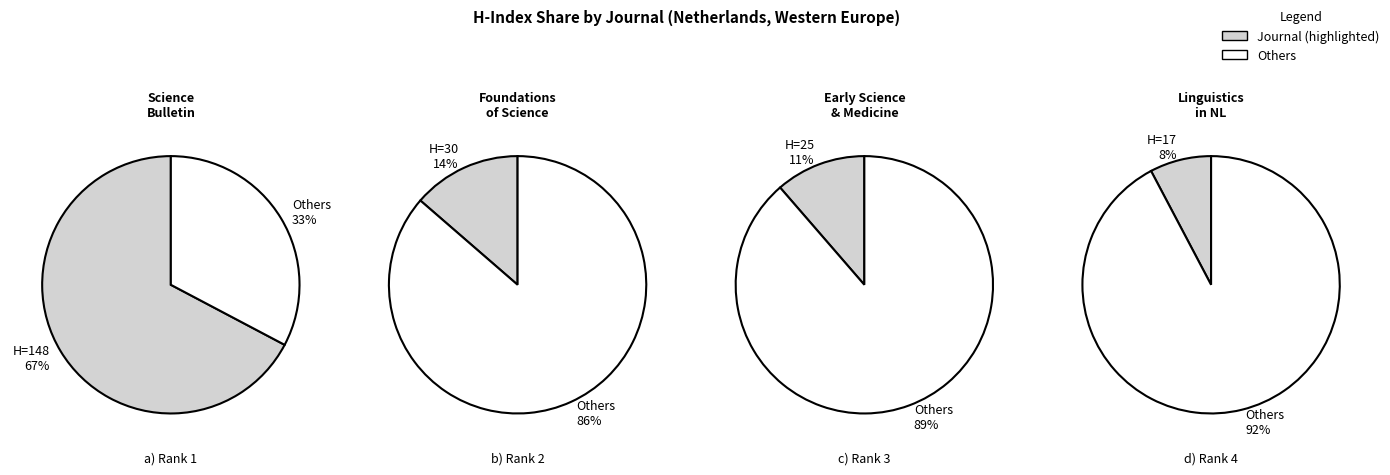

Which category has the smallest portion of the pie?

Linguistics in the Netherlands